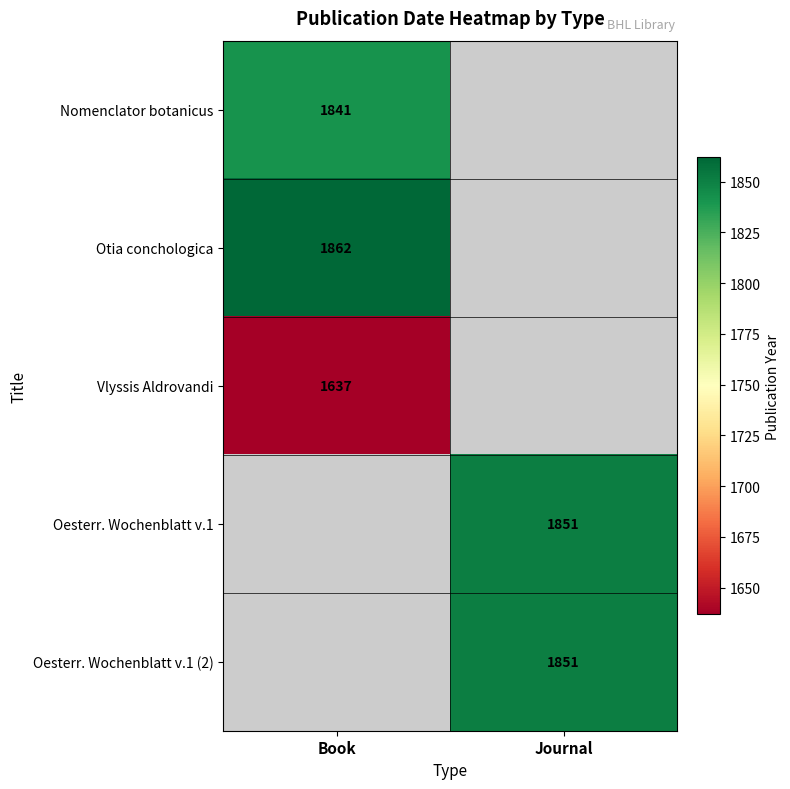

The value of Nomenclator botanicus at Book is 766.4. True or false?

False